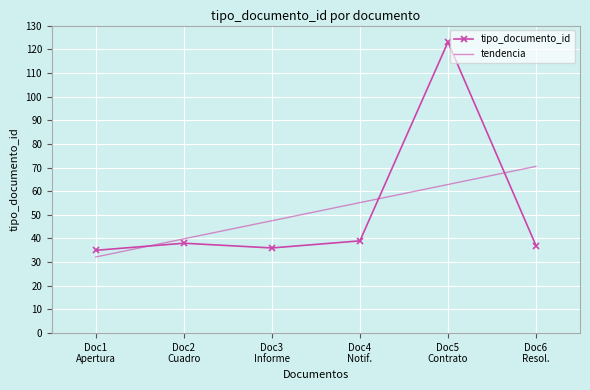

True or false: tipo_documento_id has more than 0 points higher than both neighbors.

True